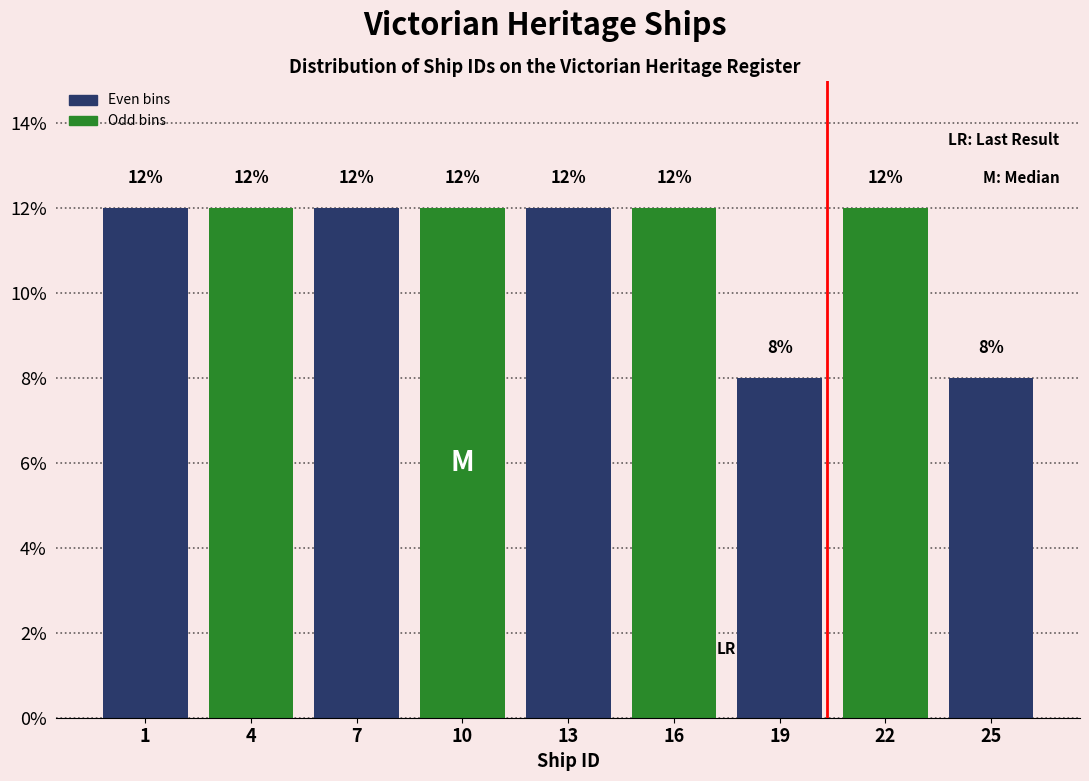

Reading right to left, extract all data points from this chart.

8	12	8	12	12	12	12	12	12